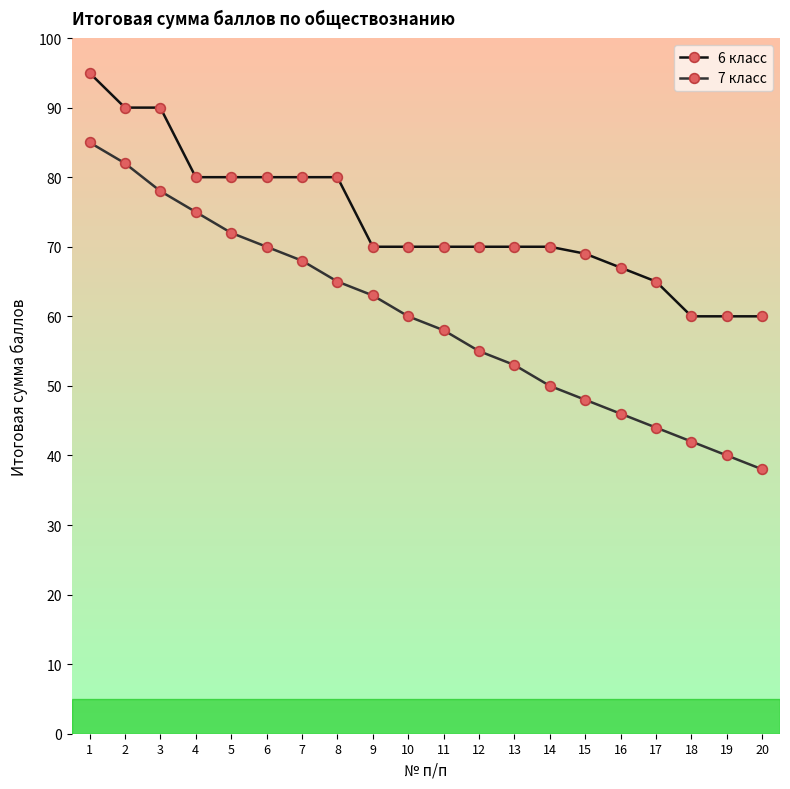

Where does the 7 класс series first go above 60?

1